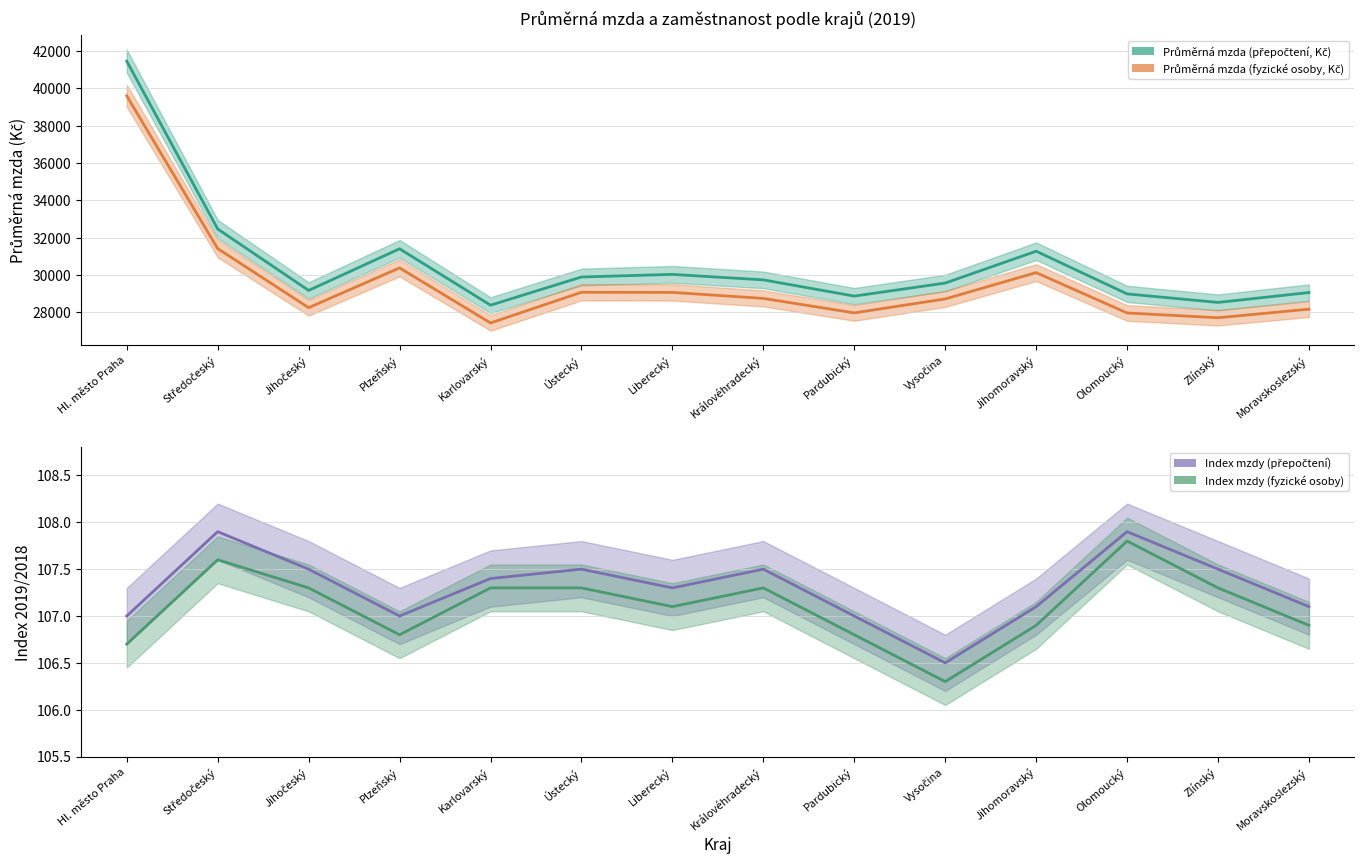

Reading left to right, extract all data points from this chart.

Průměrná mzda (přepočtení, Kč): Hl. město Praha=41450.0	Středočeský=32464.0	Jihočeský=29175.0	Plzeňský=31404.0	Karlovarský=28385.0	Ústecký=29895.0	Liberecký=30034.0	Královéhradecký=29740.0	Pardubický=28872.0	Vysočina=29570.0	Jihomoravský=31275.0	Olomoucký=28989.0	Zlínský=28533.0	Moravskoslezský=29062.0
Průměrná mzda (fyzické osoby, Kč): Hl. město Praha=39593.0	Středočeský=31415.0	Jihočeský=28252.0	Plzeňský=30381.0	Karlovarský=27434.0	Ústecký=29076.0	Liberecký=29069.0	Královéhradecký=28748.0	Pardubický=27972.0	Vysočina=28720.0	Jihomoravský=30129.0	Olomoucký=27968.0	Zlínský=27713.0	Moravskoslezský=28172.0
Index mzdy (přepočtení): Hl. město Praha=107.0	Středočeský=107.9	Jihočeský=107.5	Plzeňský=107.0	Karlovarský=107.4	Ústecký=107.5	Liberecký=107.3	Královéhradecký=107.5	Pardubický=107.0	Vysočina=106.5	Jihomoravský=107.1	Olomoucký=107.9	Zlínský=107.5	Moravskoslezský=107.1
Index mzdy (fyzické osoby): Hl. město Praha=106.7	Středočeský=107.6	Jihočeský=107.3	Plzeňský=106.8	Karlovarský=107.3	Ústecký=107.3	Liberecký=107.1	Královéhradecký=107.3	Pardubický=106.8	Vysočina=106.3	Jihomoravský=106.9	Olomoucký=107.8	Zlínský=107.3	Moravskoslezský=106.9